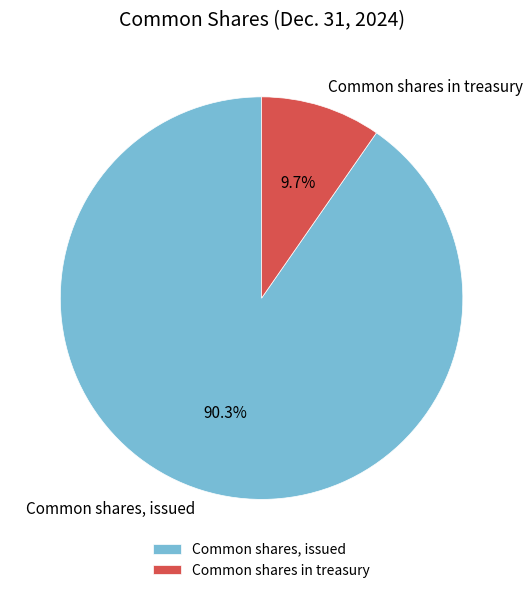

How much of the chart is everything except Common shares, issued?

9.7%